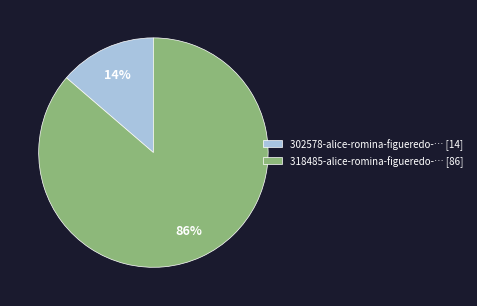

Which slice is the largest?

318485-alice-romina-figueredo-… [86]